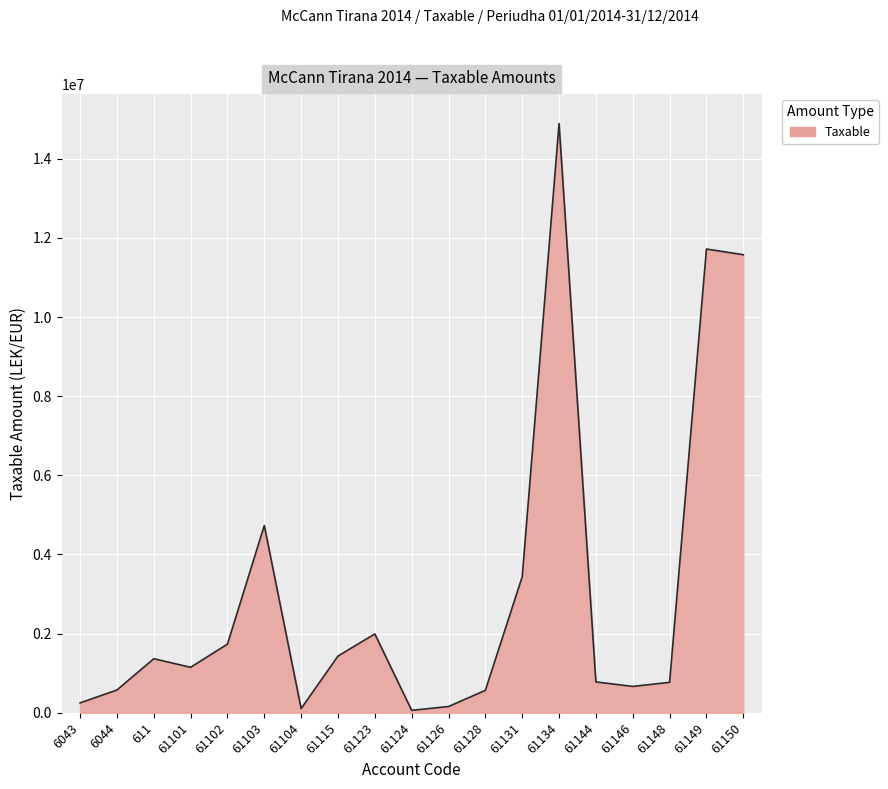

What is the change in value from 61115 to 61144?

-654111.2